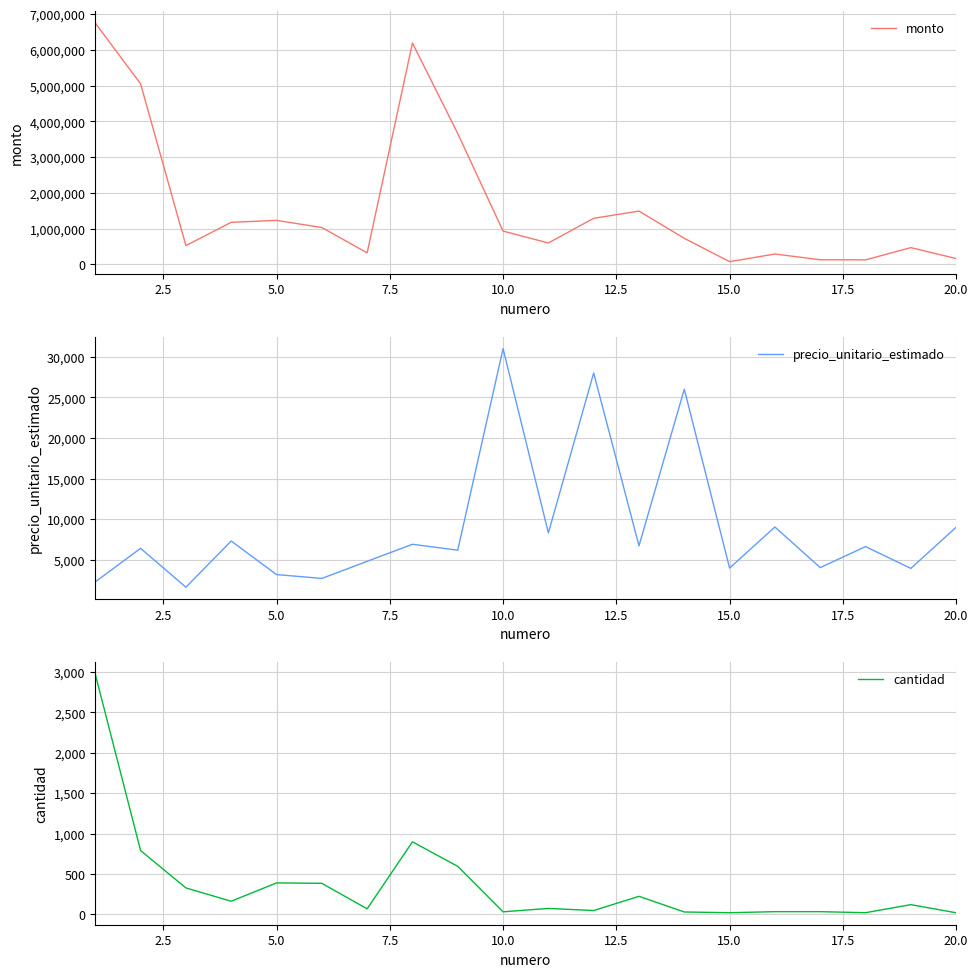

What is the approximate value of monto at 10?

597600